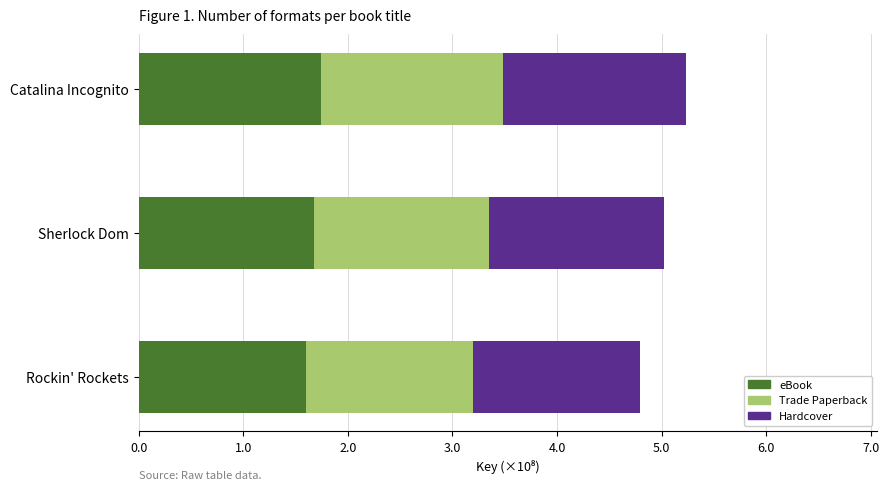

True or false: eBook has a value of 0.5 at Catalina Incognito.

False